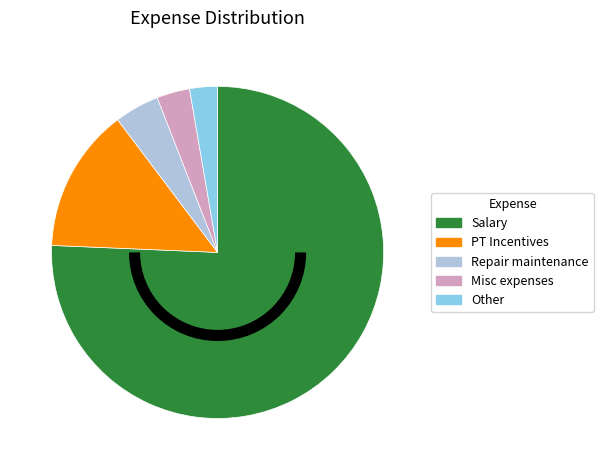

How many segments does this pie chart have?

5